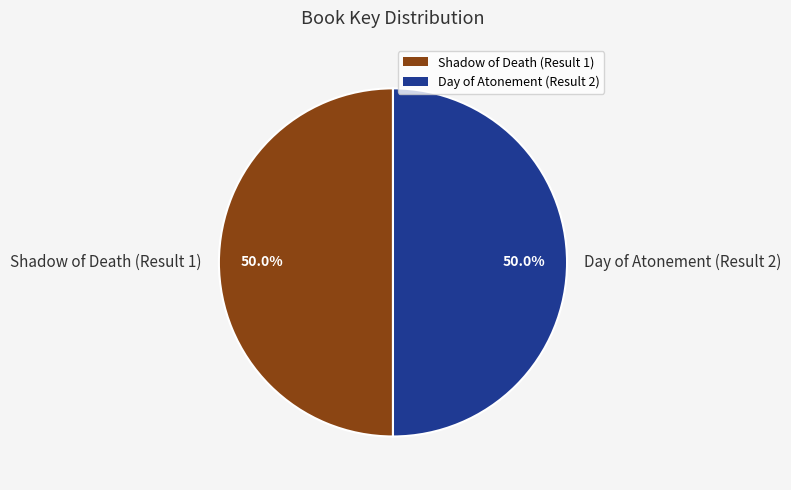

To the nearest percent, what is the combined percentage of Shadow of Death (Result 1) and Day of Atonement (Result 2)?

100%